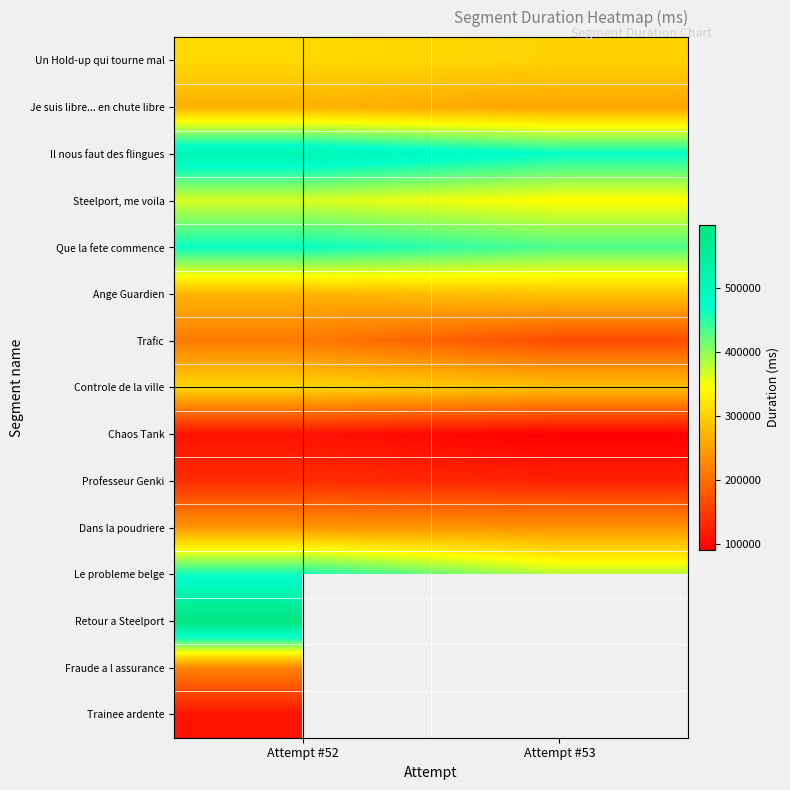

What is the maximum value shown in the chart?

597460.0